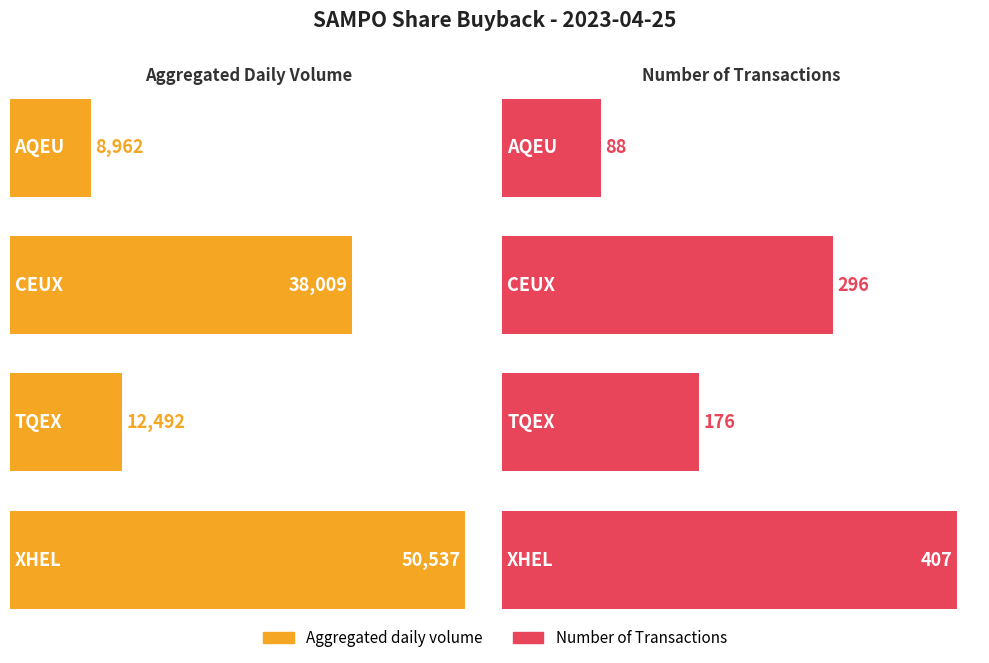

What is the total value across all series at XHEL?

50944